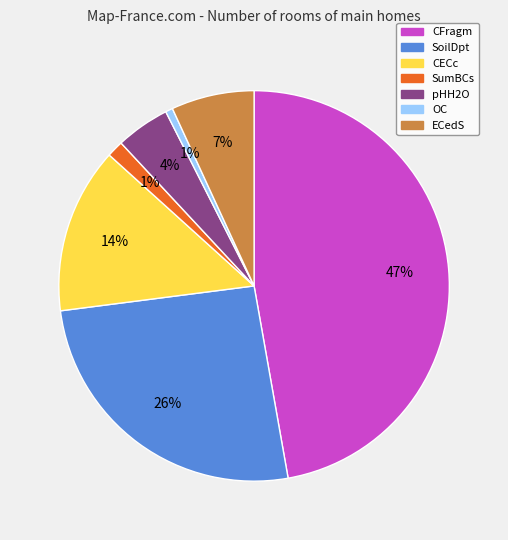

What is the largest slice in the pie chart?

CFragm